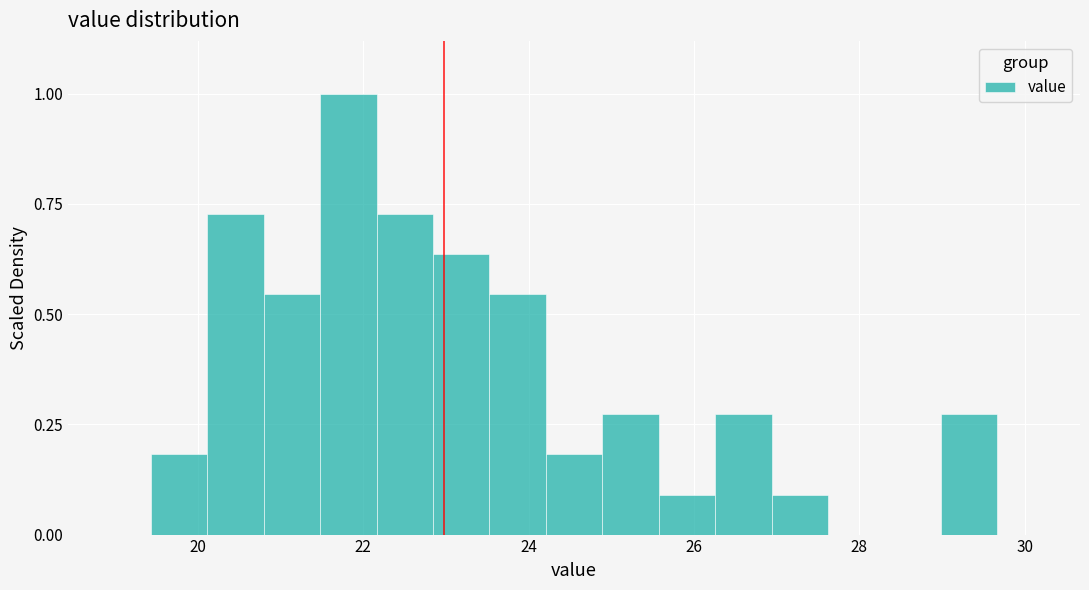

Around what value on the x-axis is the tallest bar? Give the approximate position of its centre, as read against the axis.

21.8